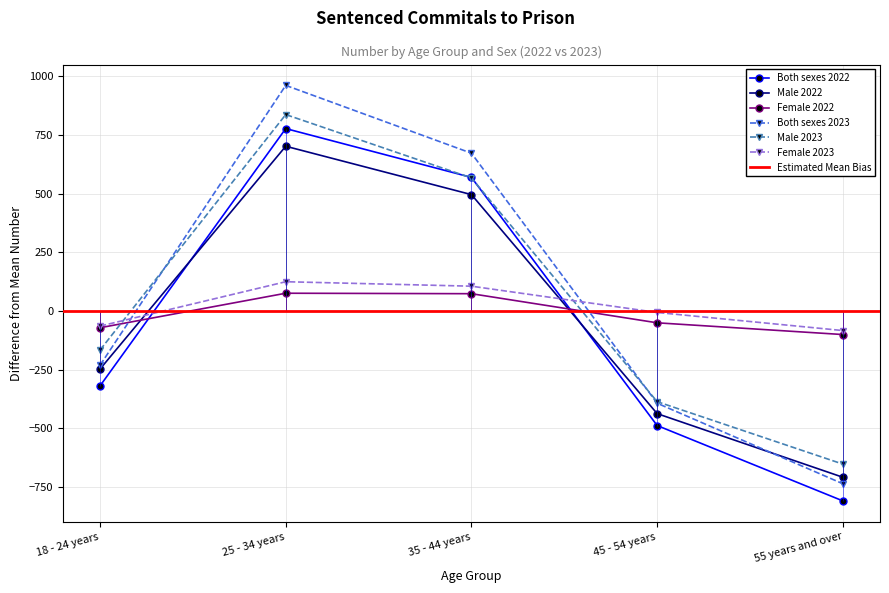

True or false: Female and Both sexes cross at least once.

True